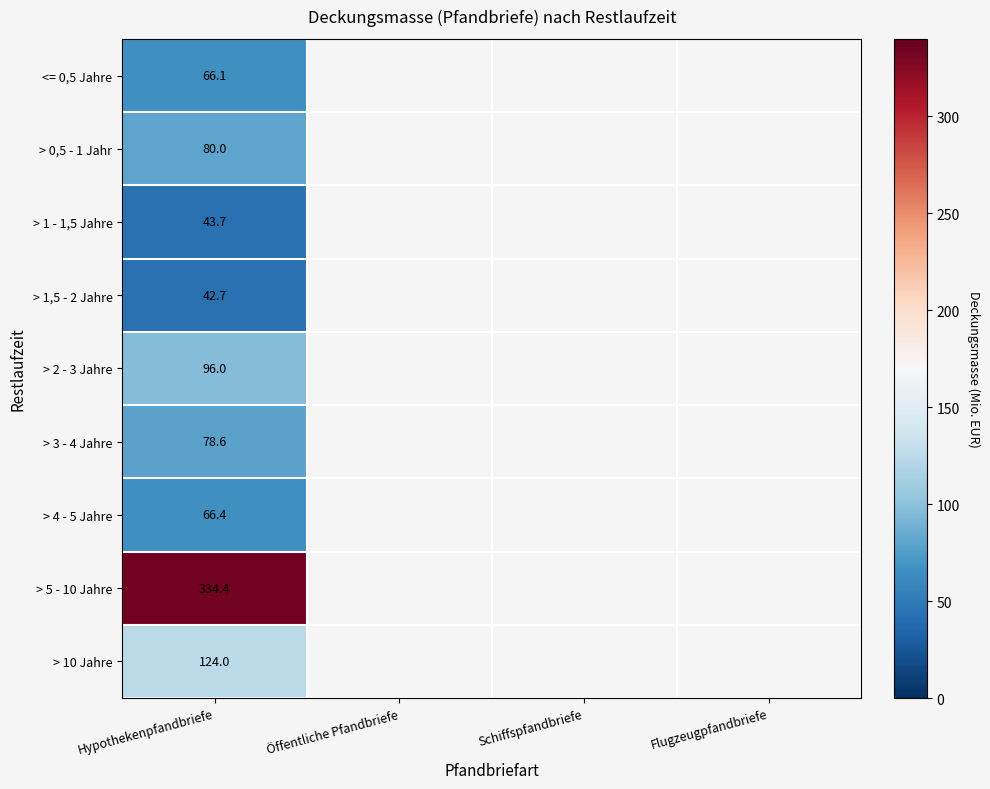

At how many categories does at least one series exceed 218?

1